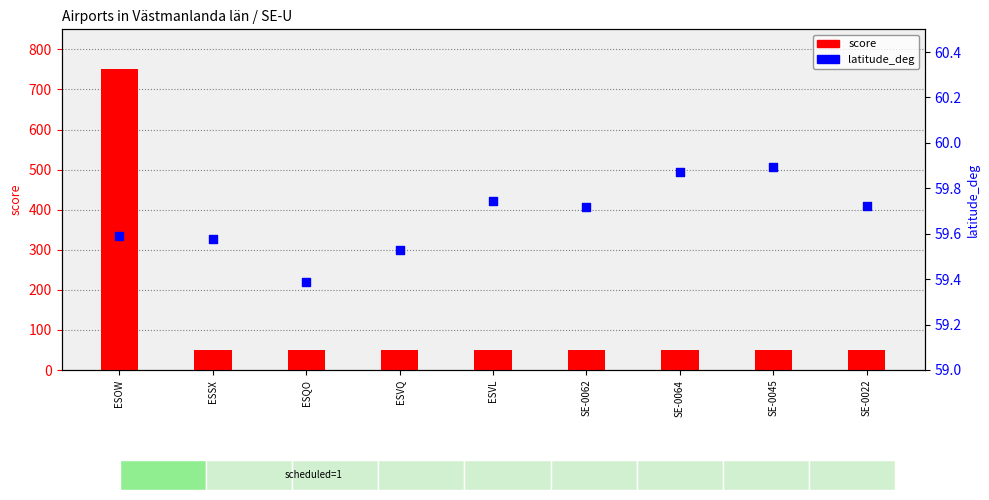

At how many categories does at least one series exceed 678?

1